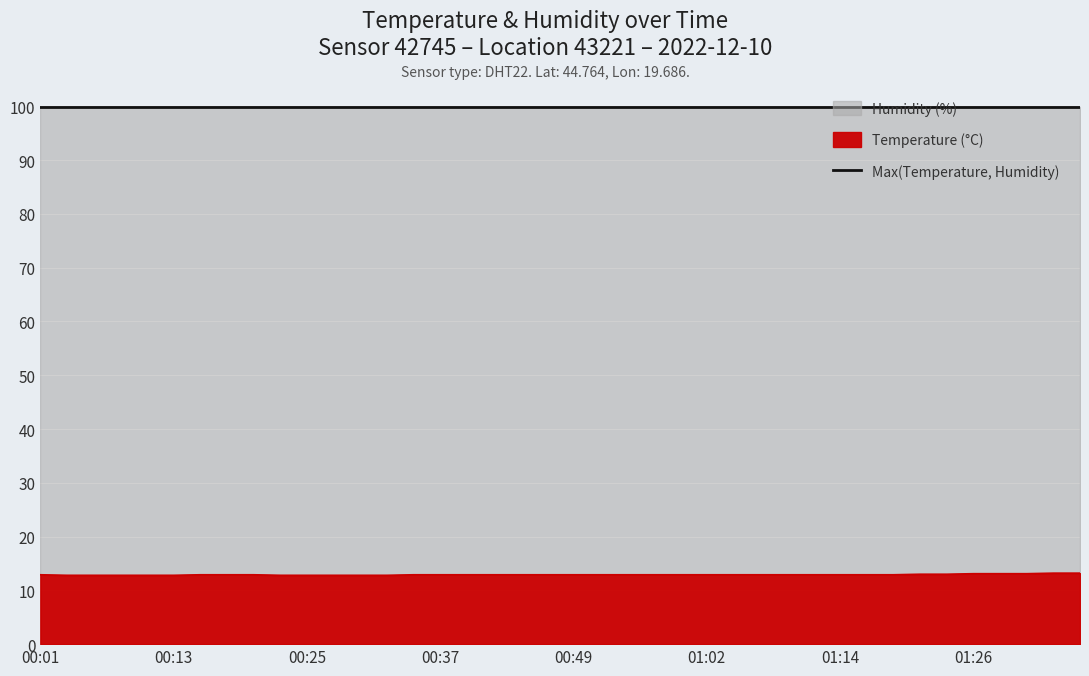

What is the sum of the values at 01:21 and 00:25?

25.8